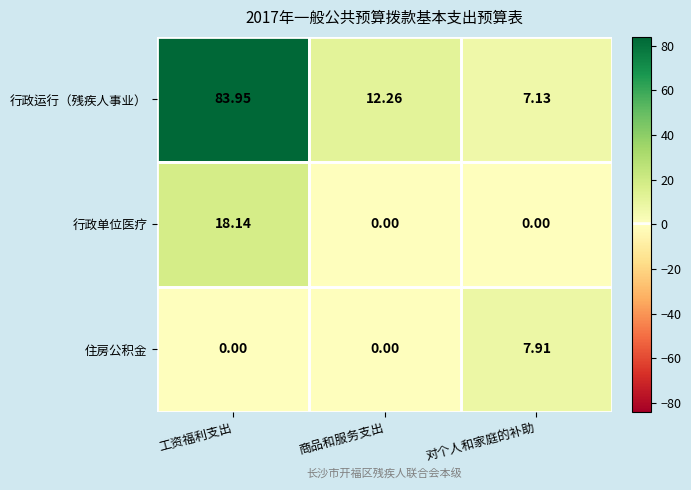

At 工资福利支出, list the series in order from smallest to largest.

住房公积金, 行政单位医疗, 行政运行（残疾人事业）